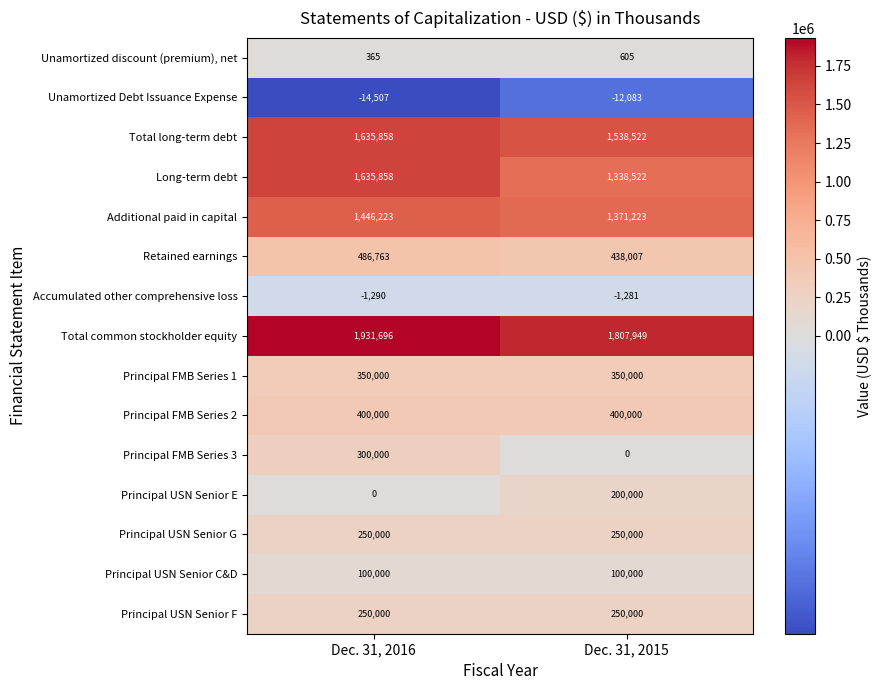

At how many categories does at least one series exceed 1020689?

2